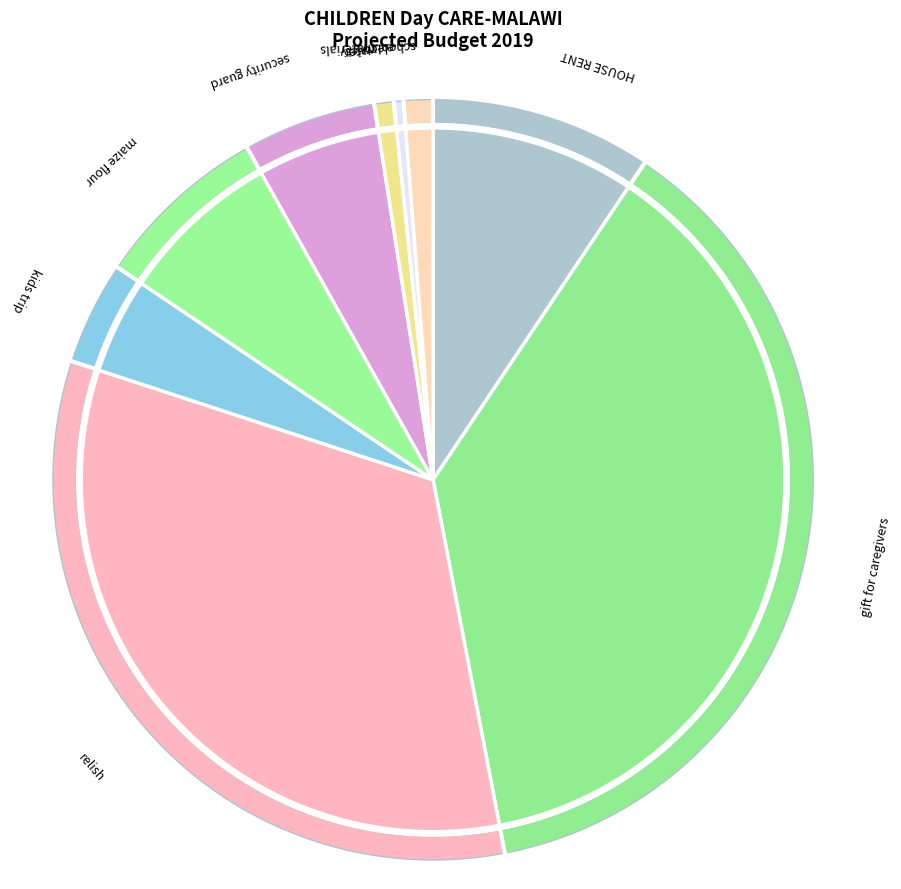

The maize flour slice represents 13% of the pie. True or false?

False